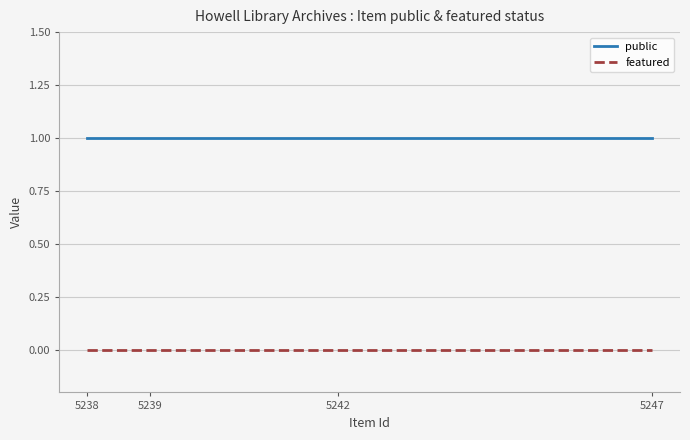

The public series shows 1 at 5239. True or false?

True